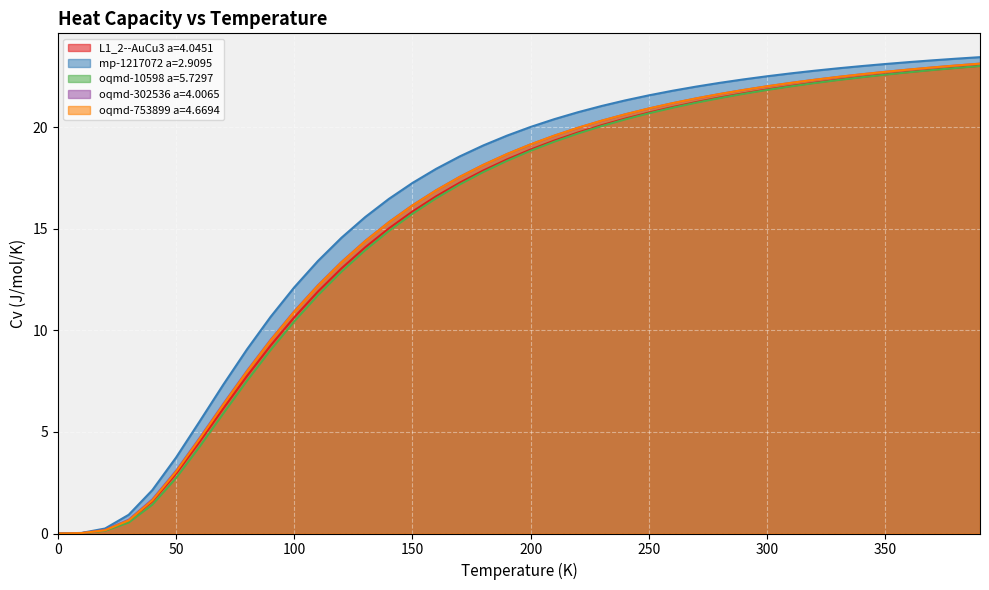

How many data points in oqmd-10598 a=5.7297 are above 18?

21